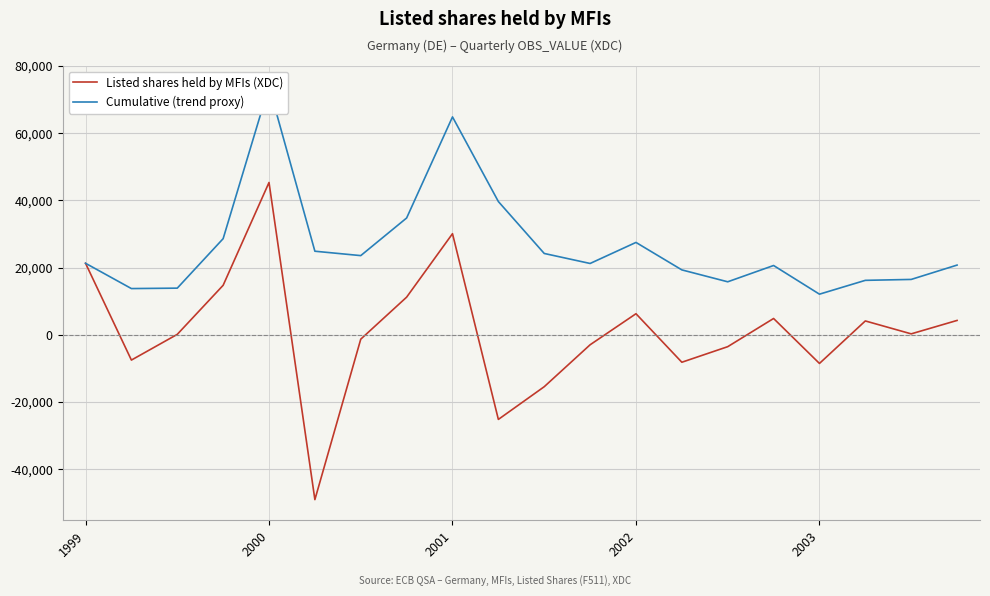

What are all the series names shown in the legend?

Listed shares held by MFIs (XDC), Cumulative (trend proxy)